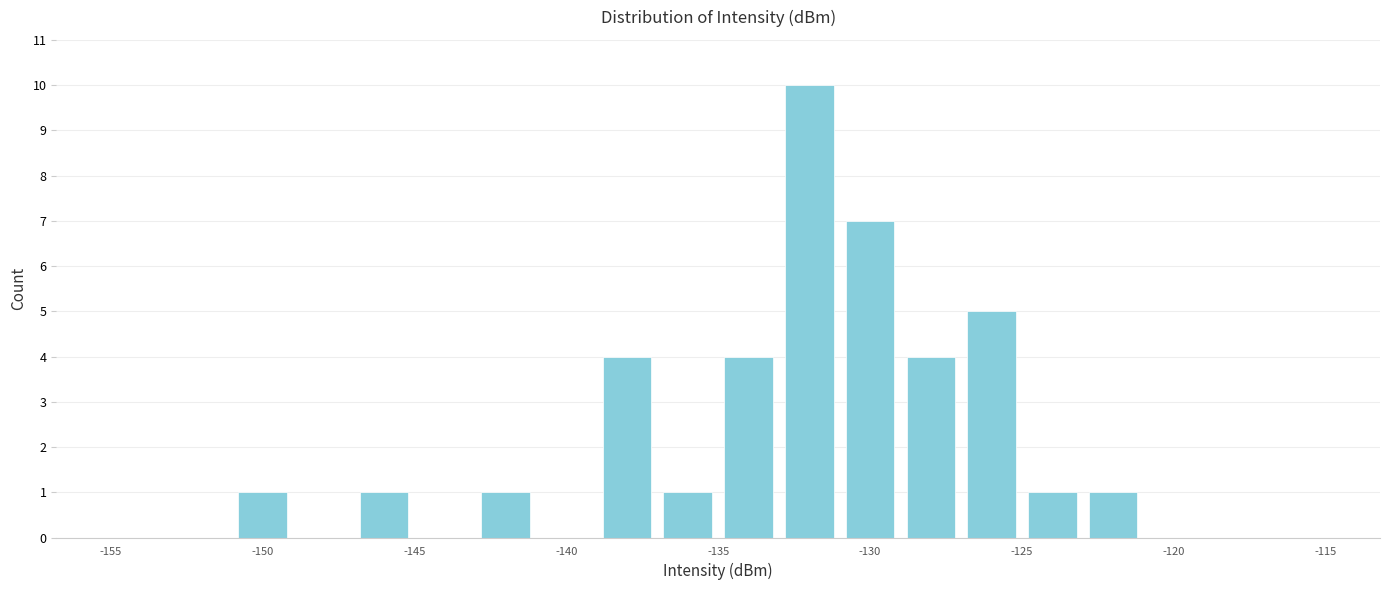

Reading left to right, list every bar in this chart as the range it spans on the x-axis followed by its height. The values are not printed on the chart, so give them approximately, as read against the axis.

-155 to -153: 0
-153 to -151: 0
-151 to -149: 1
-149 to -147: 0
-147 to -145: 1
-145 to -143: 0
-143 to -141: 1
-141 to -139: 0
-139 to -137: 4
-137 to -135: 1
-135 to -133: 4
-133 to -131: 10
-131 to -129: 7
-129 to -127: 4
-127 to -125: 5
-125 to -123: 1
-123 to -121: 1
-121 to -119: 0
-119 to -117: 0
-117 to -115: 0